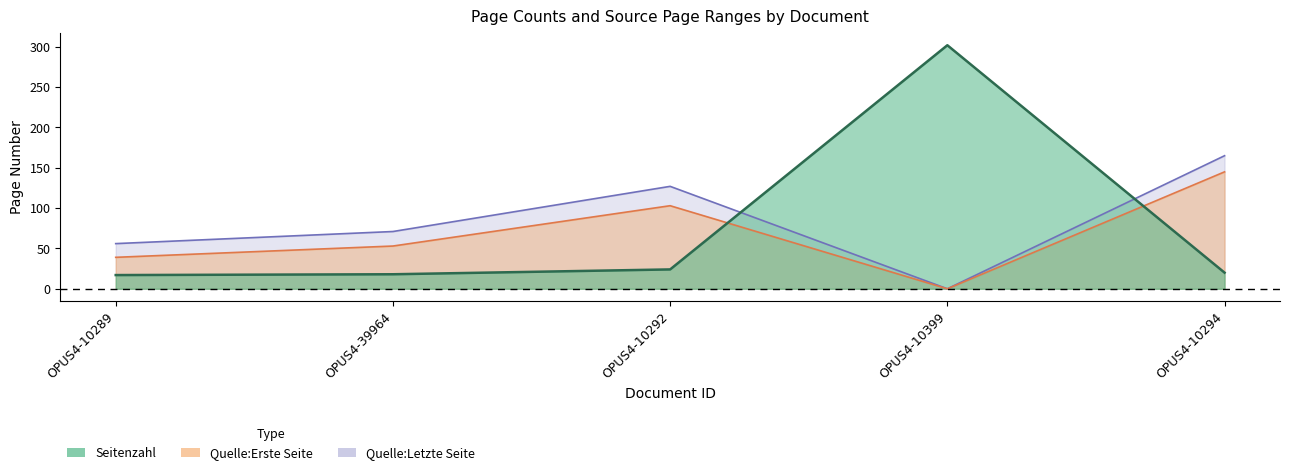

What is the highest value of the Quelle:Letzte Seite series?

165